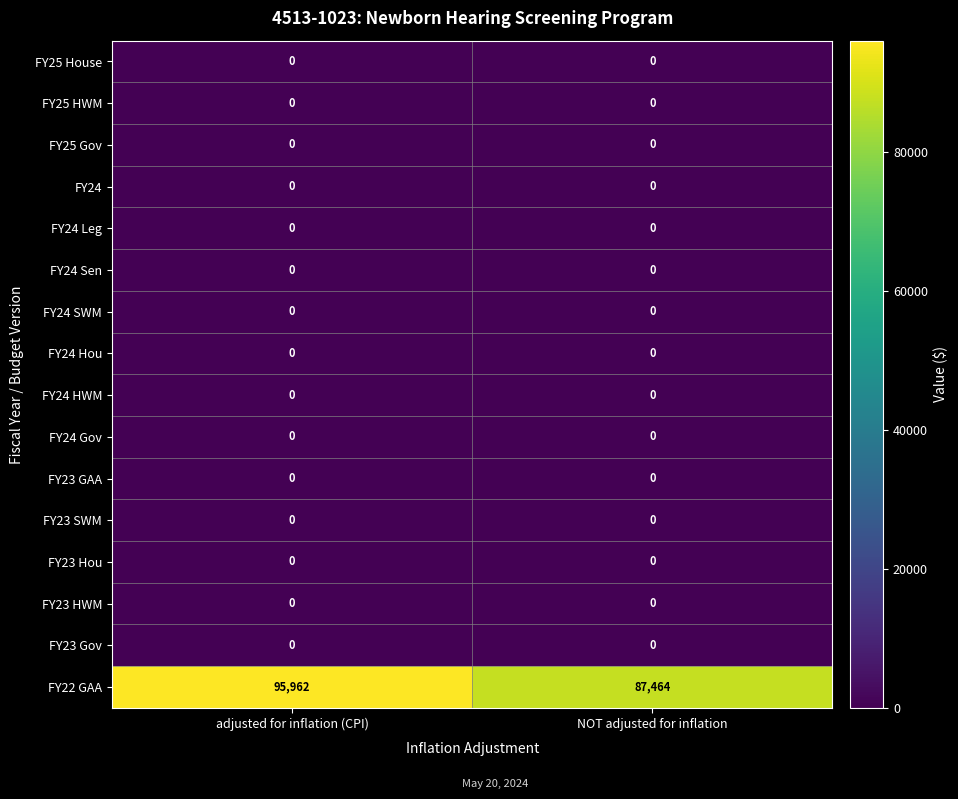

Which category has the highest value in the FY22 GAA series?

adjusted for inflation (CPI)